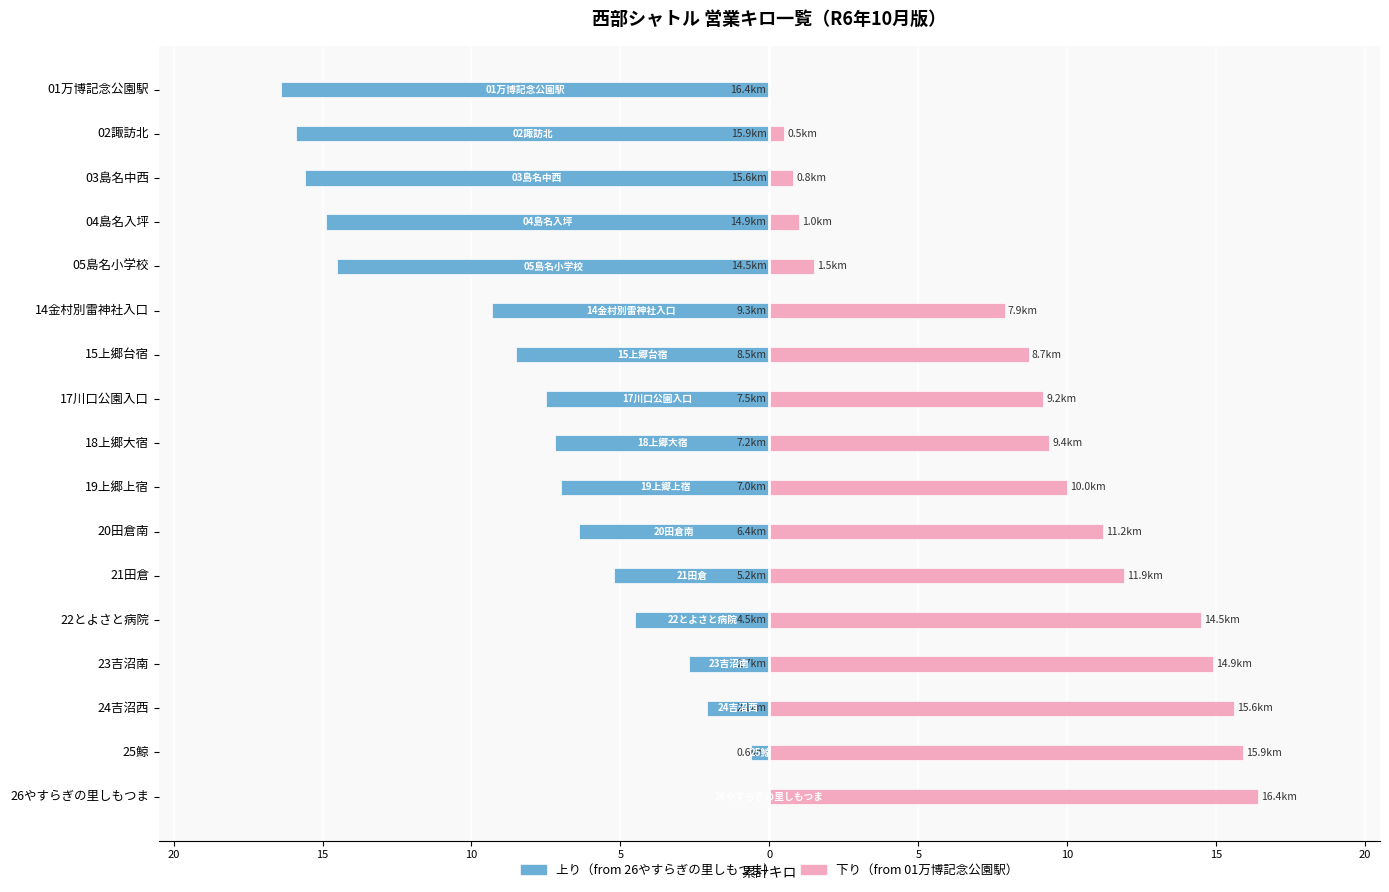

How many positive values does the 下り累計キロ (from 01) series have?

16